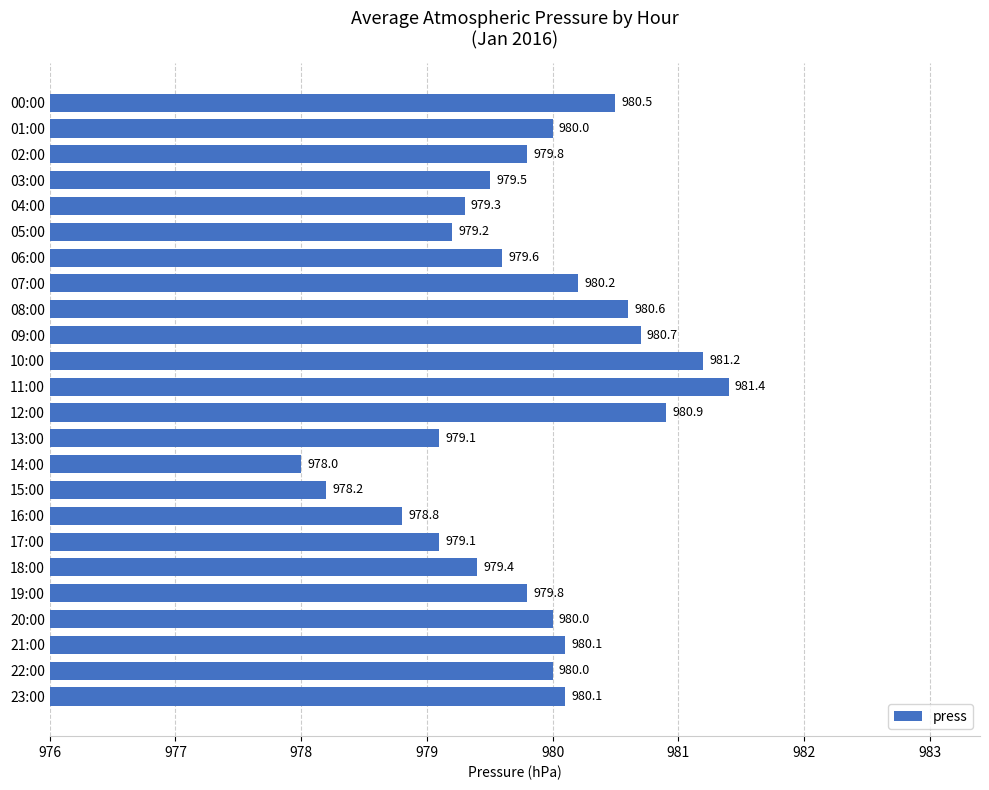

What is the value of the 3rd bar from the top?

979.8